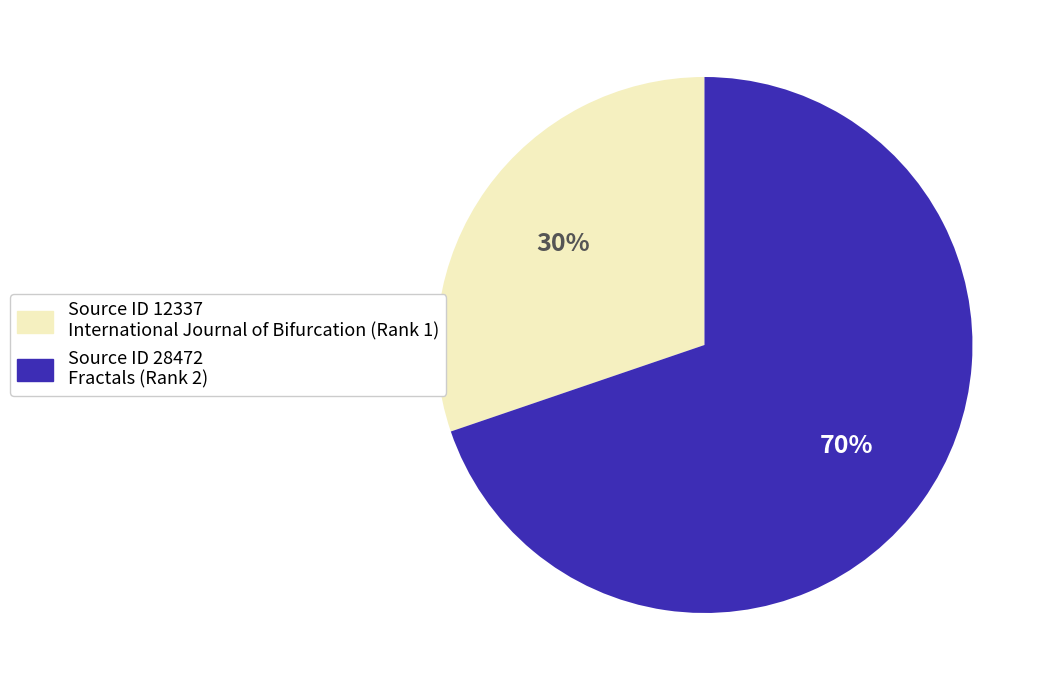

Which slice is the smallest?

Source ID 12337 International Journal of Bifurcation (Rank 1)